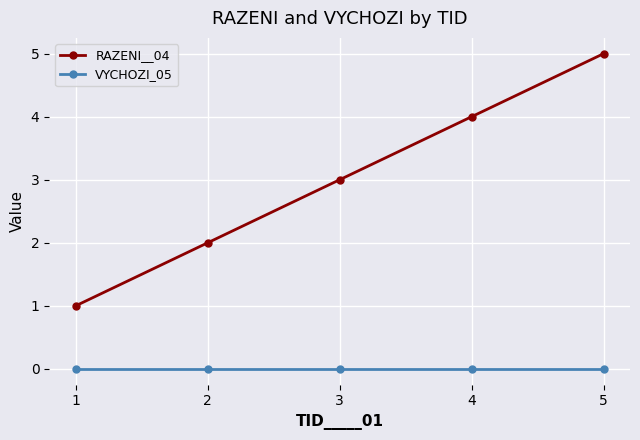

Is the value of RAZENI__04 at 1 greater than the value of VYCHOZI_05 at 1?

Yes